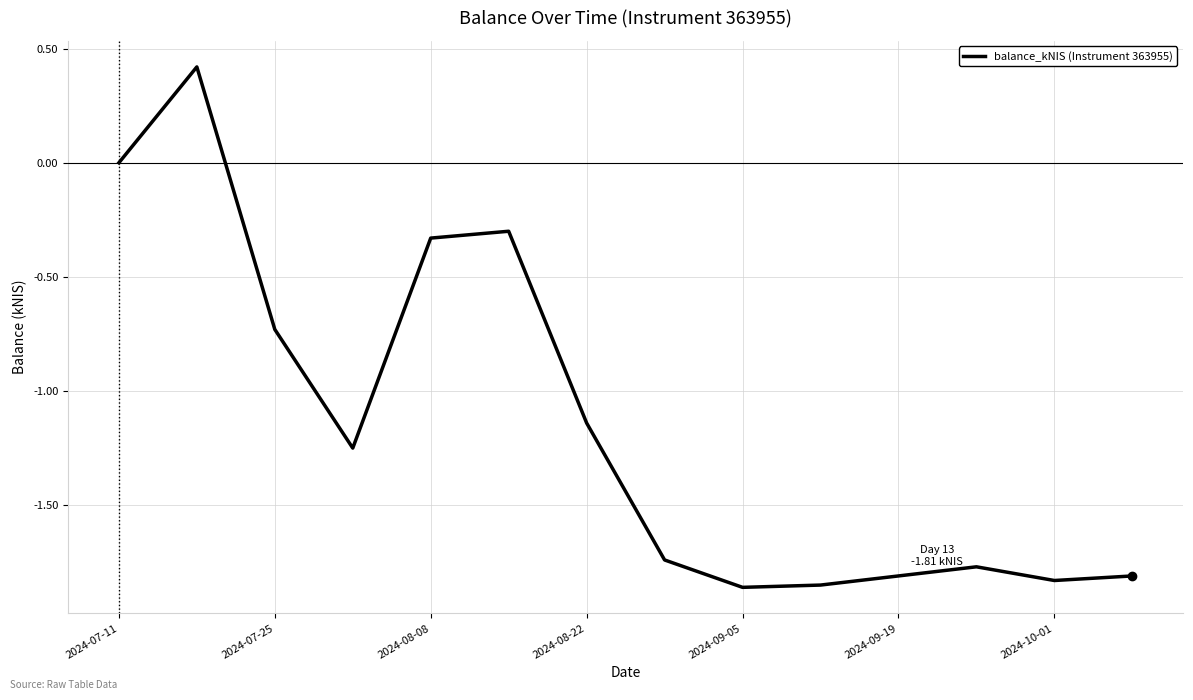

What is the difference between the maximum and minimum values?

2.3